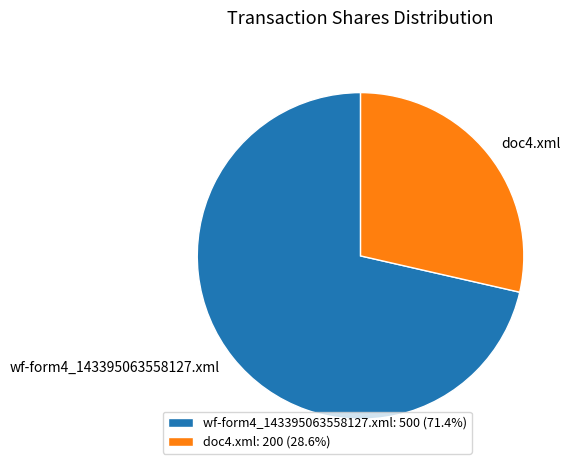

Approximately how many times larger is the value at wf-form4_143395063558127.xml compared to doc4.xml?

2.5